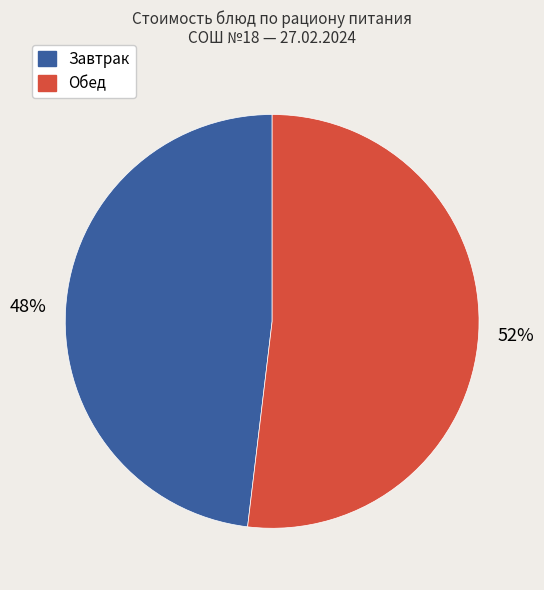

To the nearest percent, what is the difference between the largest and smallest slice percentages?

4%